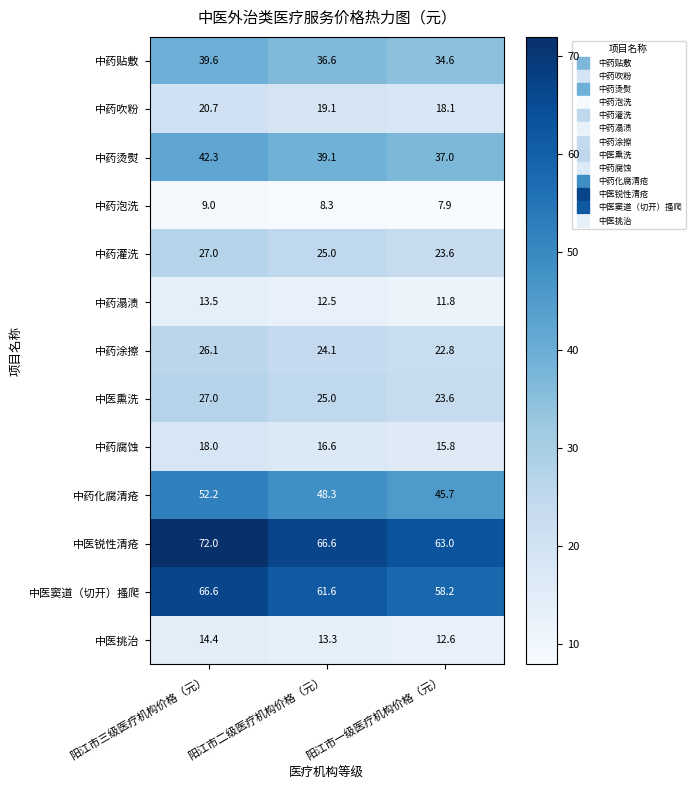

True or false: 中医窦道（切开）搔爬 has a value of 22.1 at 阳江市二级医疗机构价格（元）.

False